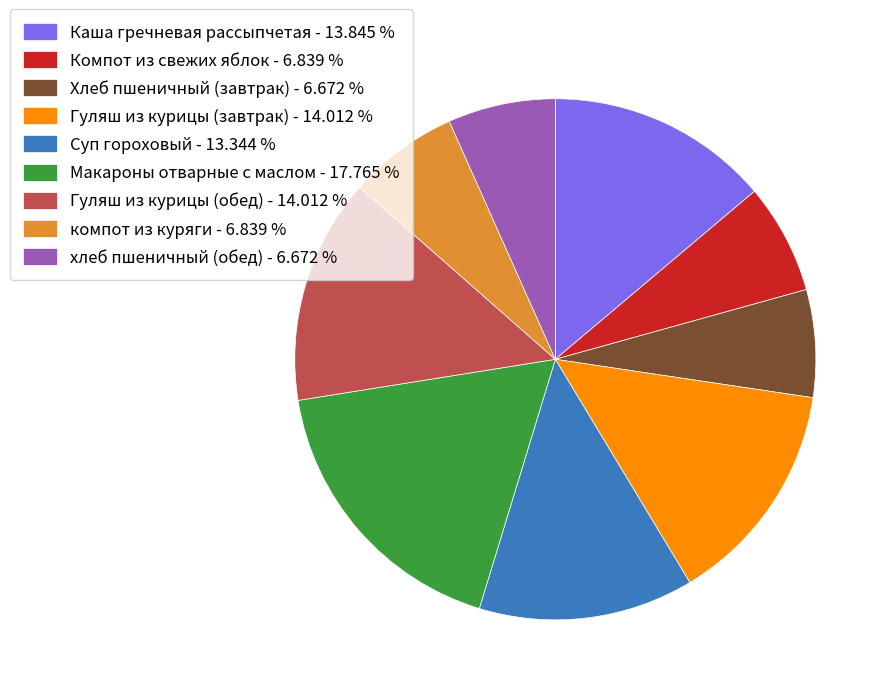

How many segments does this pie chart have?

9